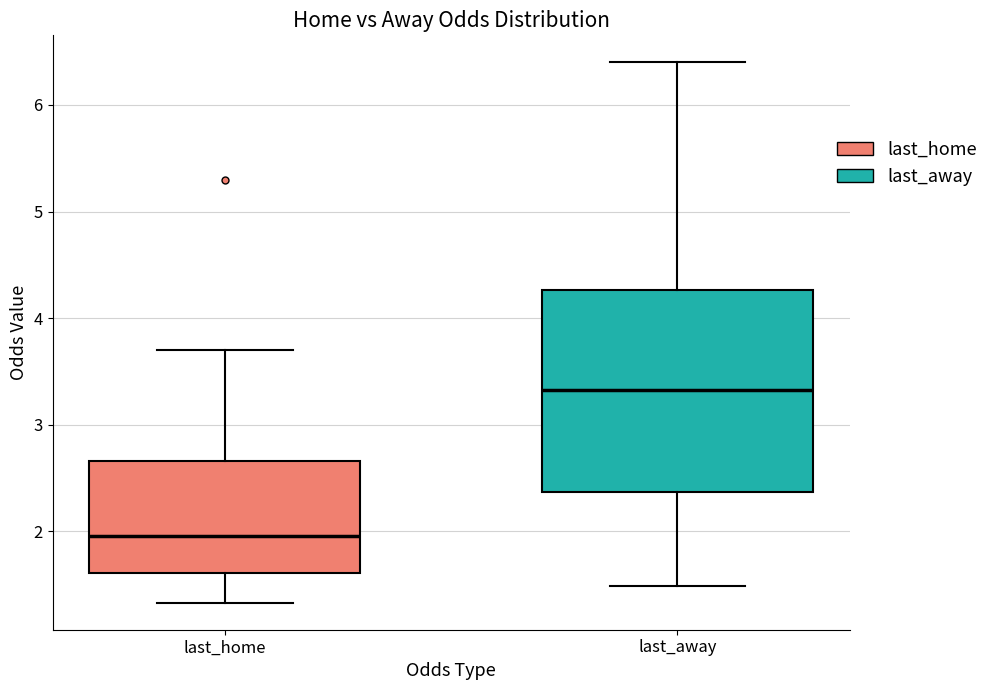

Where does the lower whisker of the box for last_home end on the y-axis? The values are not printed on the chart, so give them approximately, as read against the axis.

1.3